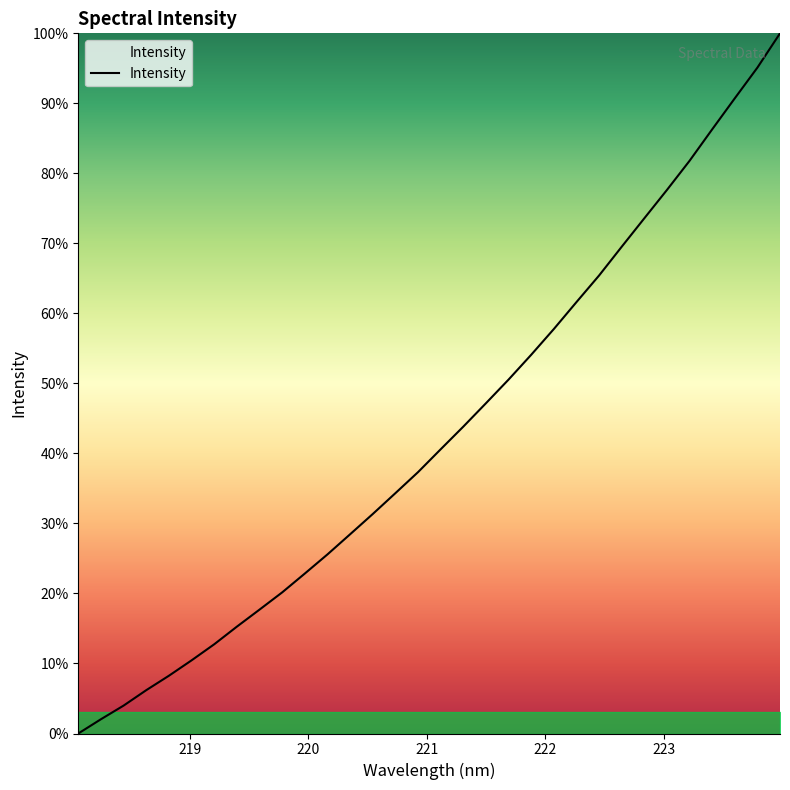

What is the greatest value displayed?

100.0